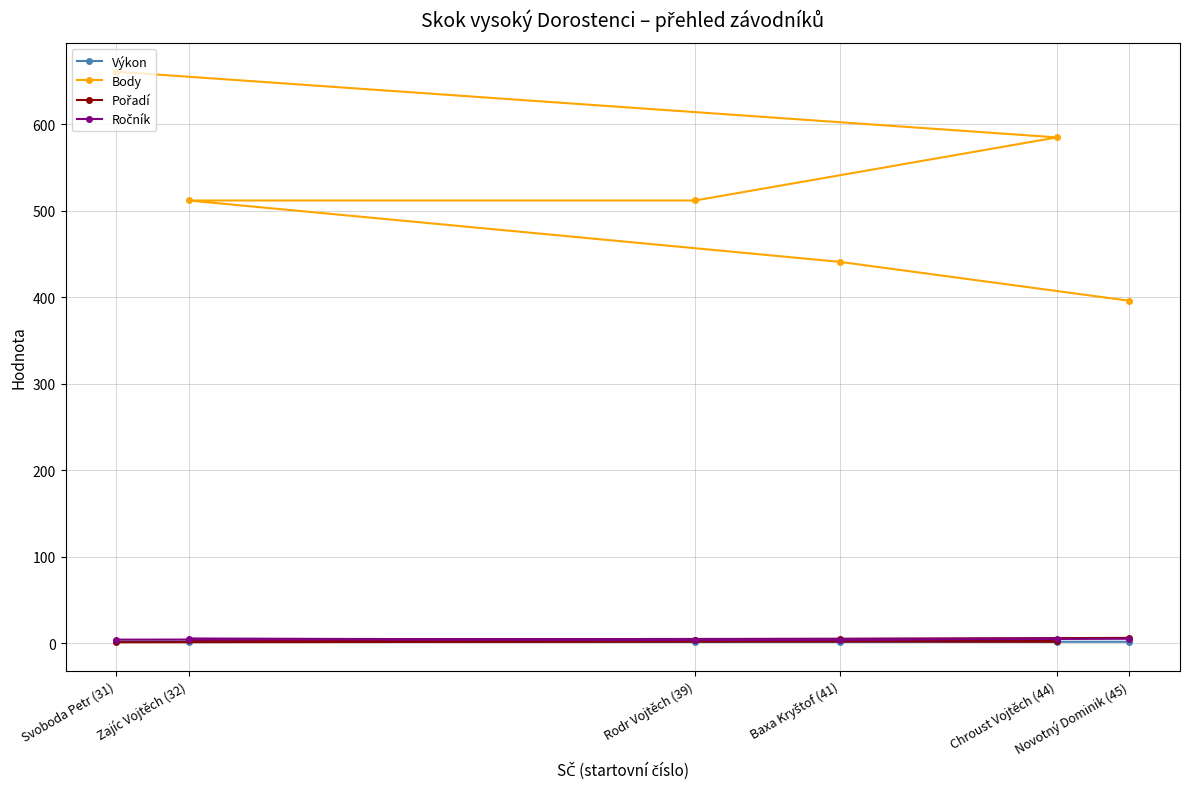

At which category is the sum across all series the highest?

Svoboda Petr (31)